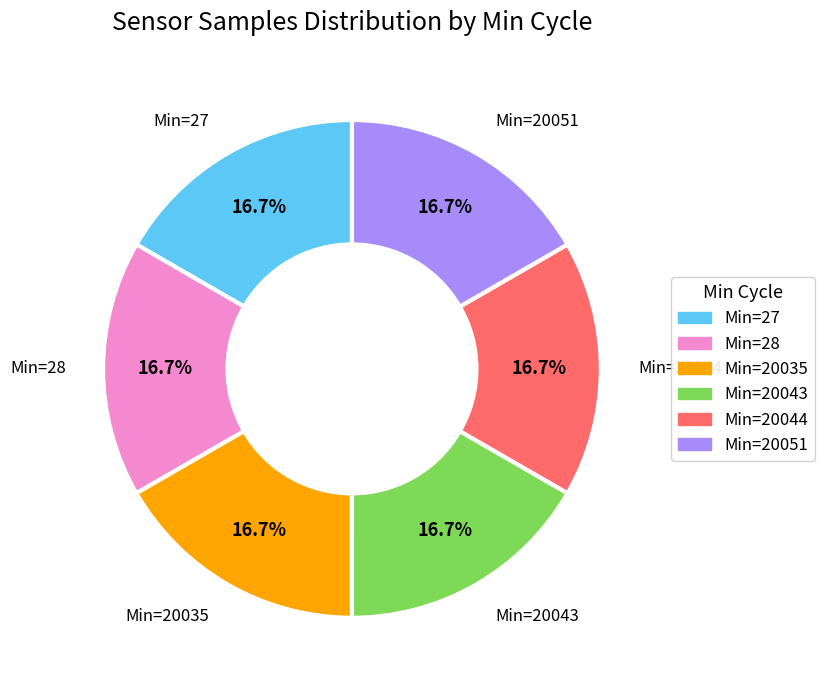

Is there a majority slice in this chart?

No